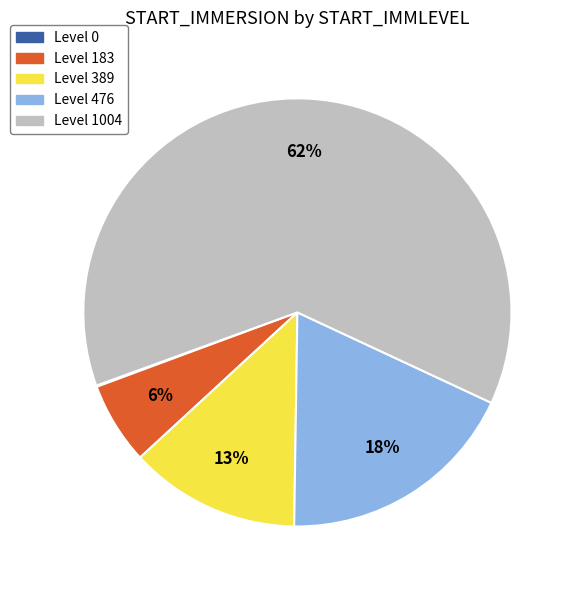

To the nearest percent, what is the average slice percentage?

20%